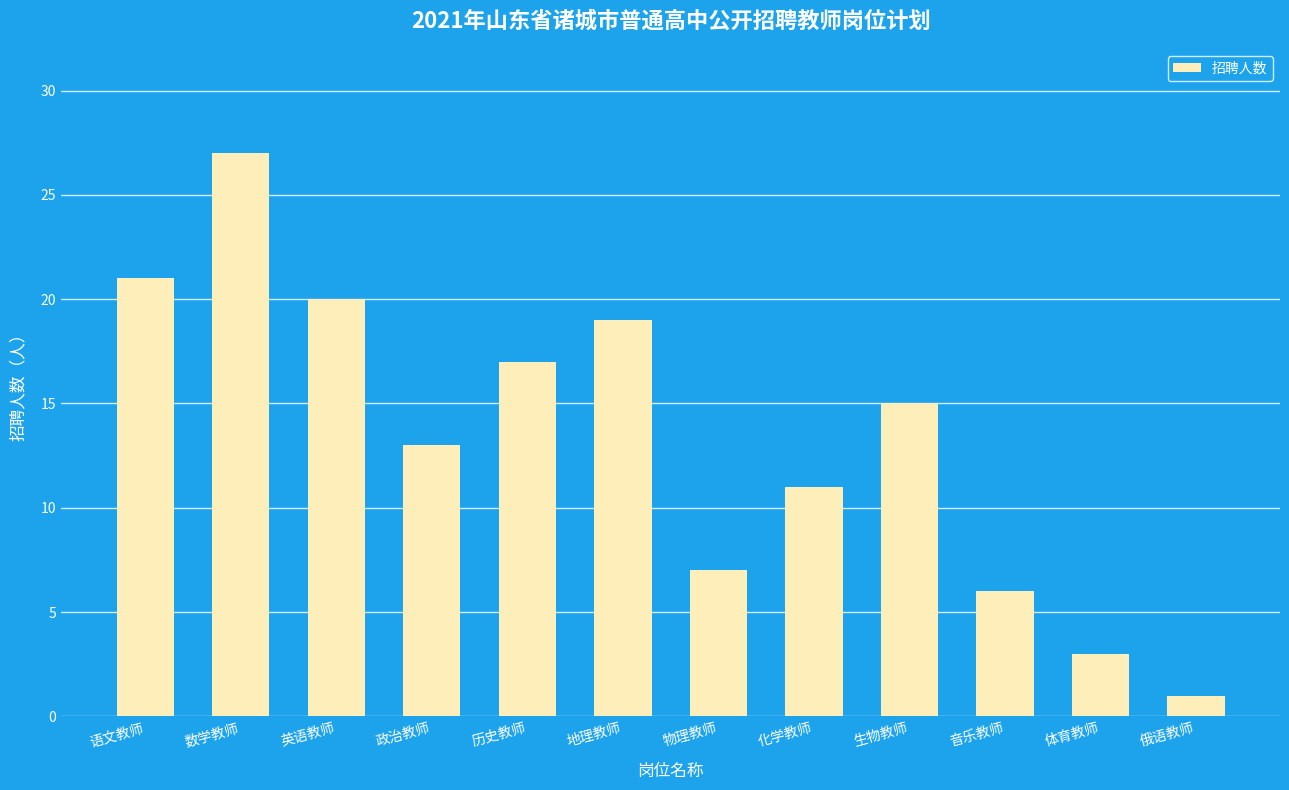

What position from the left is 俄语教师?

12